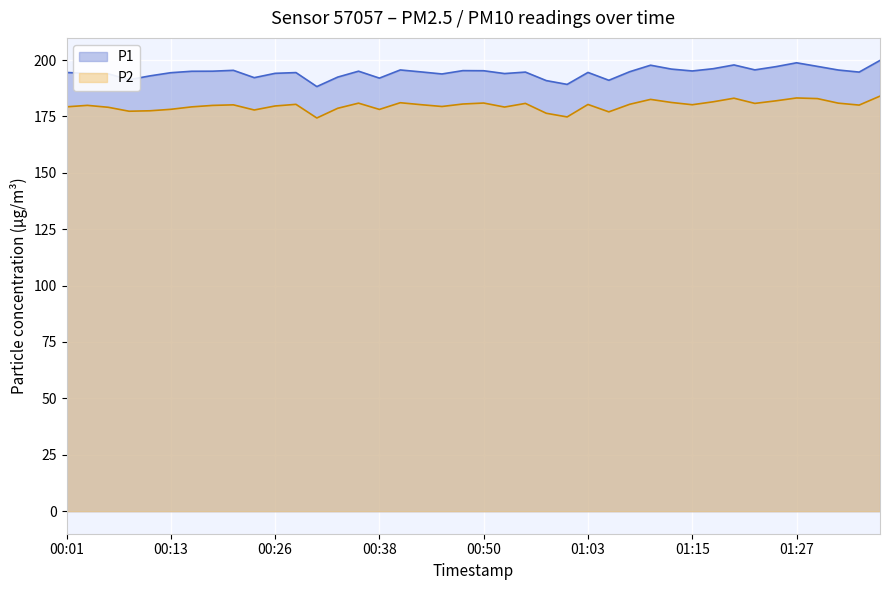

Is the value of P1 at 01:12 greater than the value of P2 at 01:08?

Yes